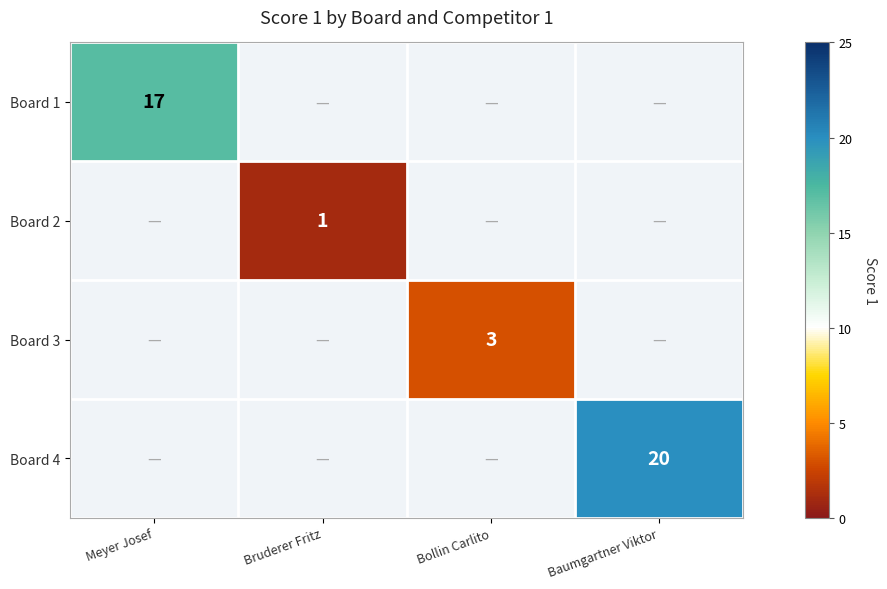

True or false: Board 1 has a value of 8 at Meyer Josef.

False